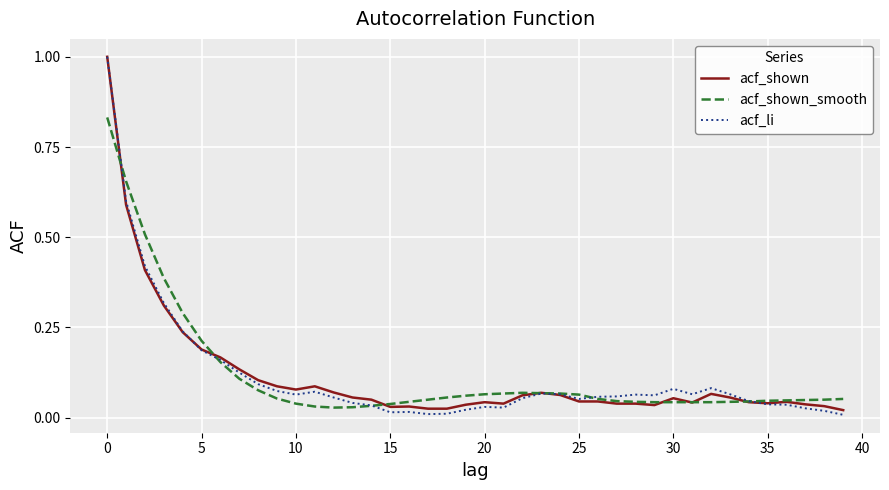

What is the highest value of the acf_shown series?

1.0